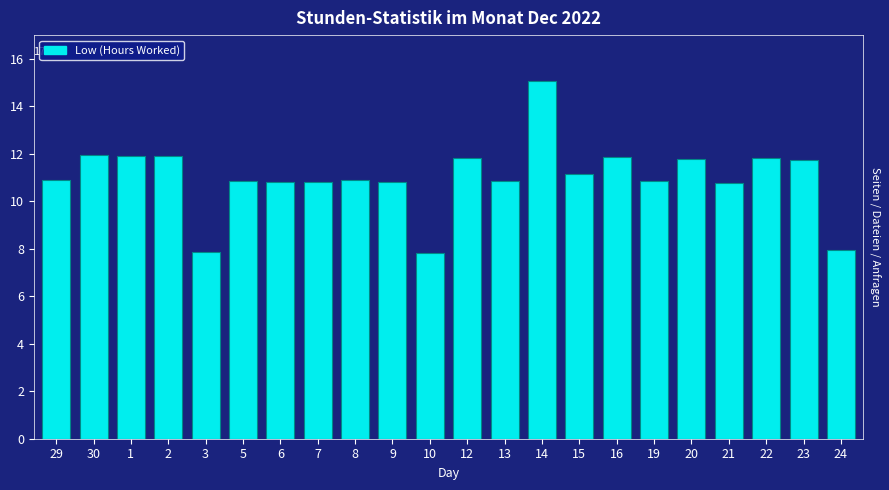

True or false: the data shows 10.9 at 8.

True